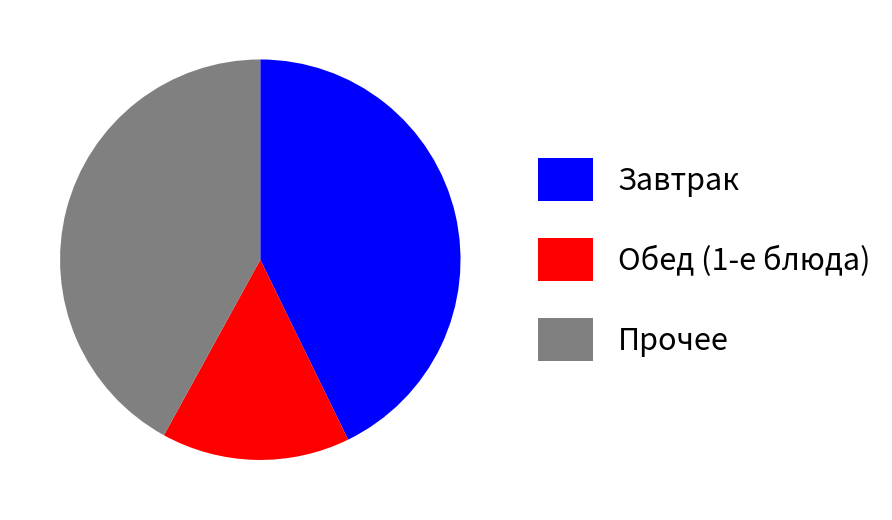

What is the ratio of the value at Обед (1-е блюда) to the value at Прочее?

0.4